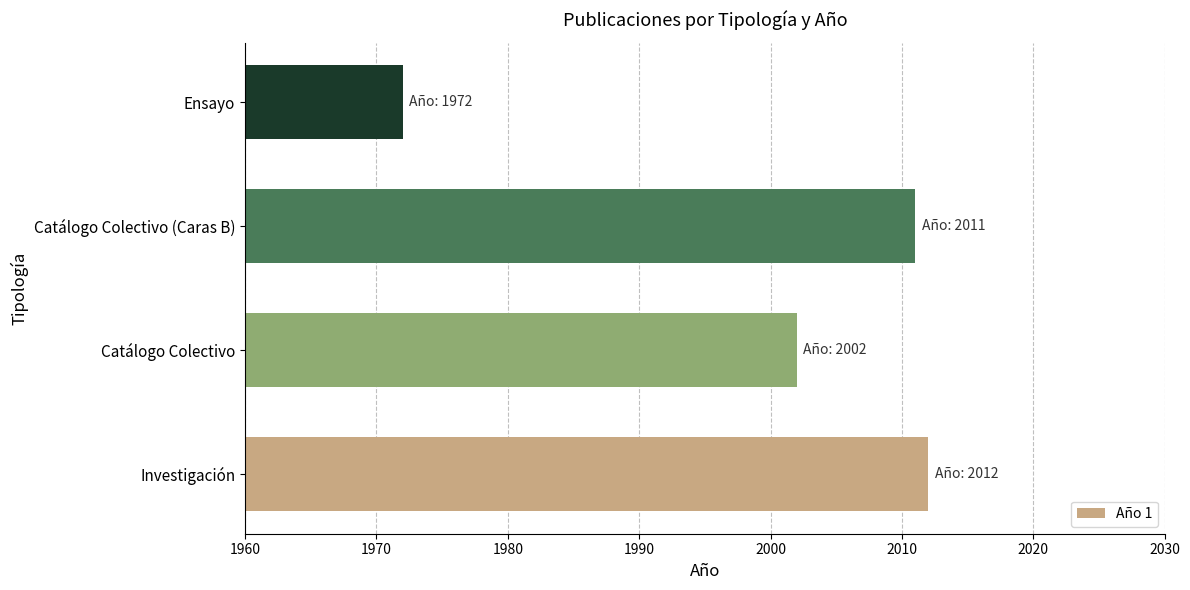

At which label is the value closest to 1992?

Catálogo Colectivo